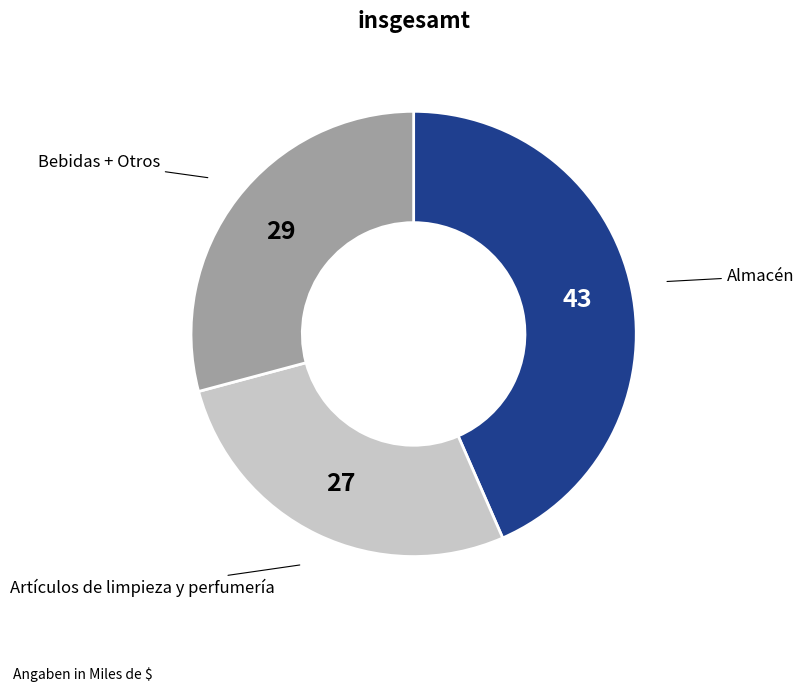

Does any single category account for the majority?

No